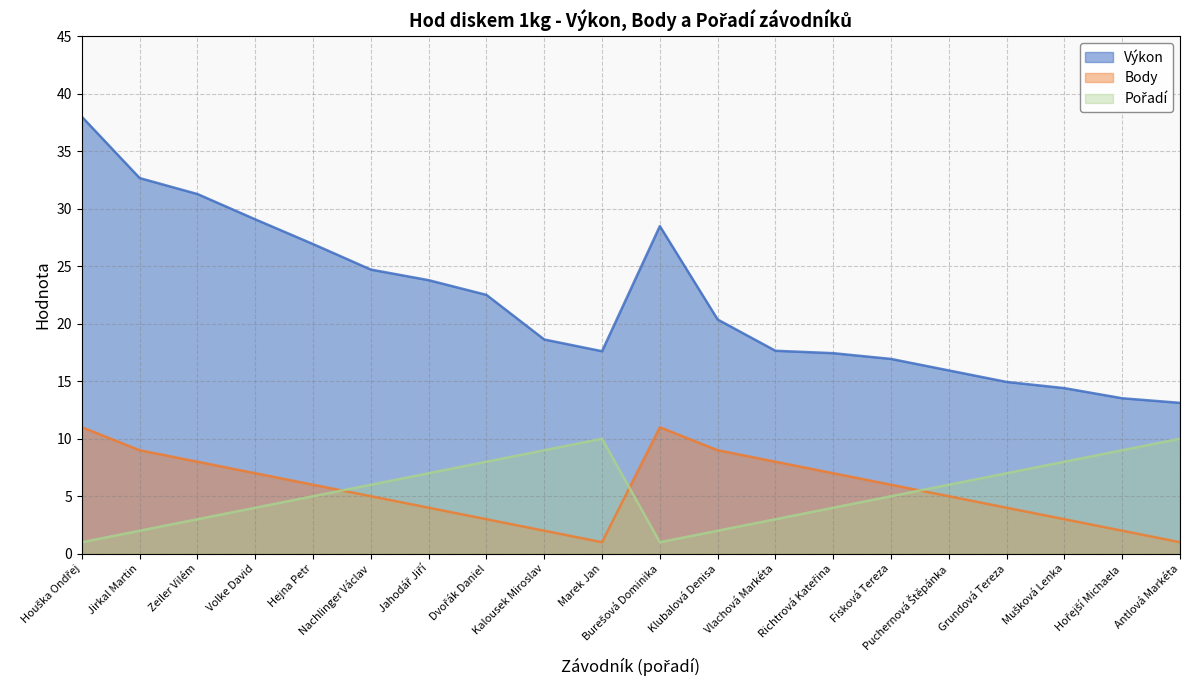

What is the difference between the maximum and second lowest values in the Body series?

10.0